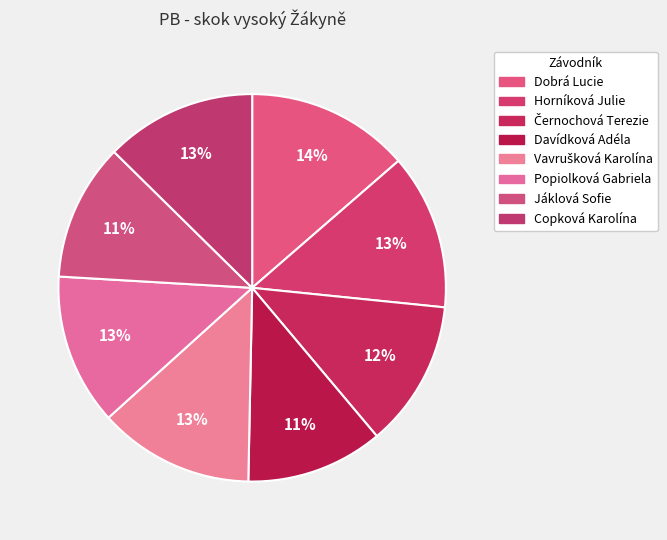

What percentage do Popiolková Gabriela and Copková Karolína together represent?

25.2%